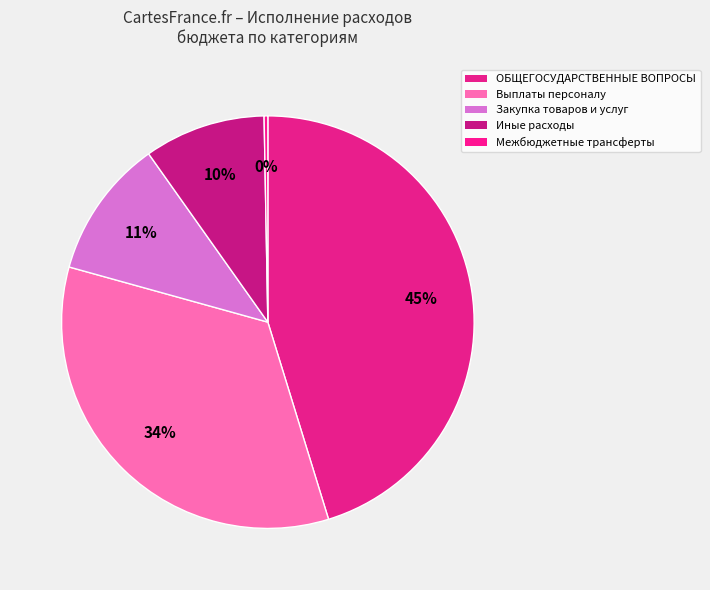

To the nearest percent, what percentage of the pie is ОБЩЕГОСУДАРСТВЕННЫЕ ВОПРОСЫ?

45%